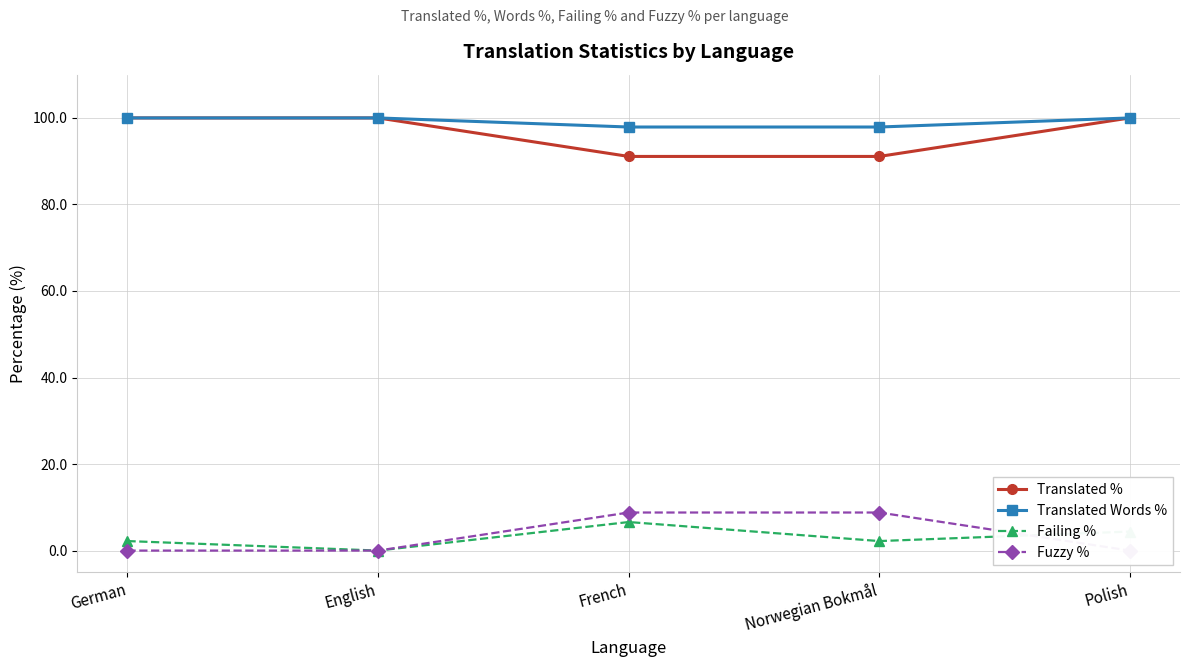

At which label is Fuzzy % closest to 4?

German